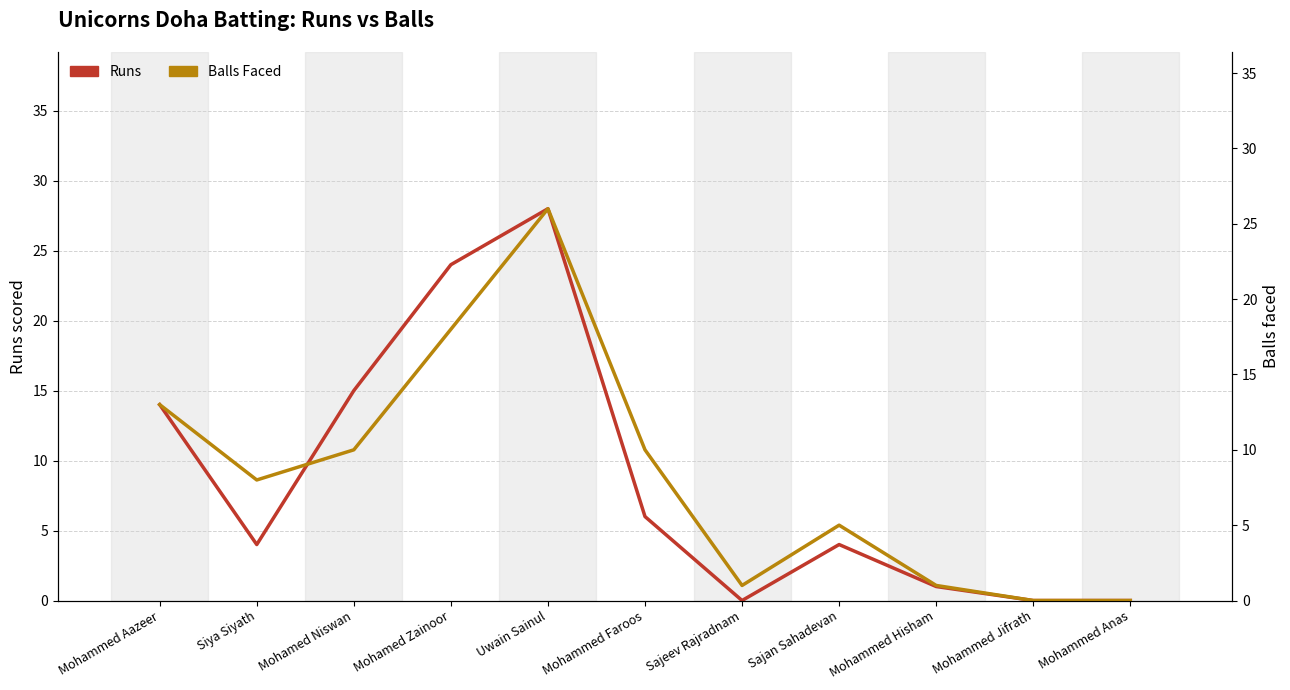

Where does the Balls series first go above 8?

Mohammed Aazeer